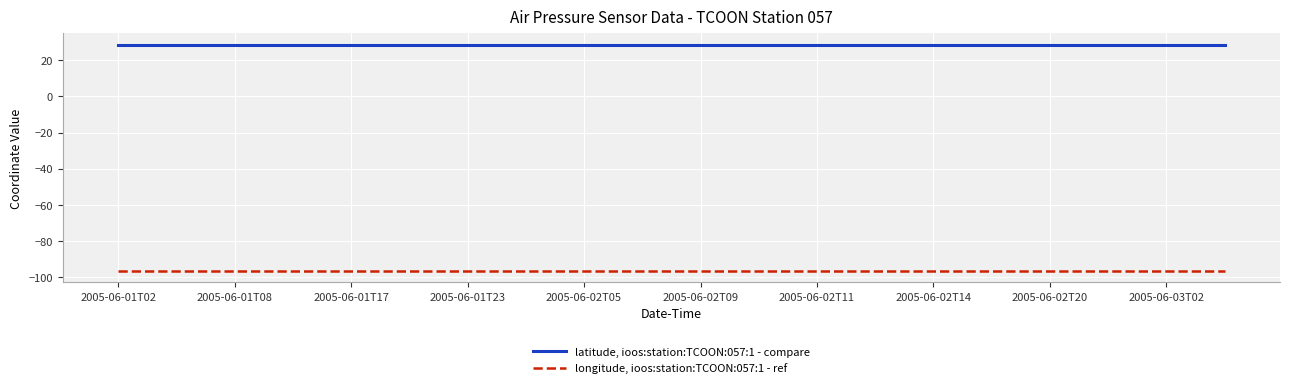

What is the smallest value displayed?

-96.4